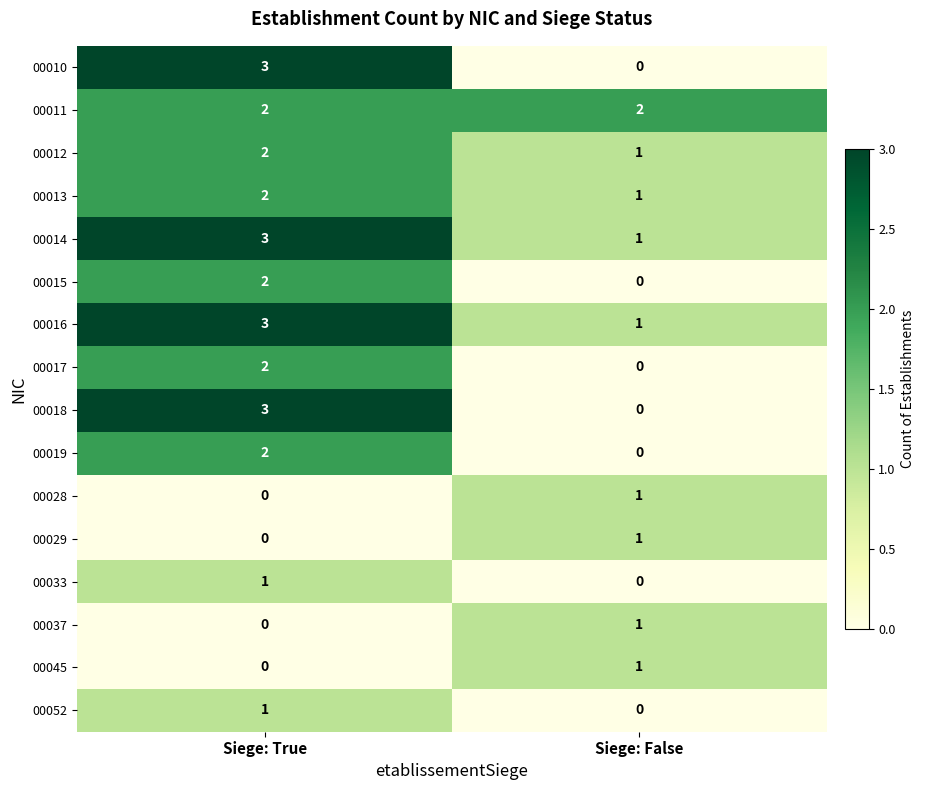

What is the spread (max minus min) of values at Siege: True?

3